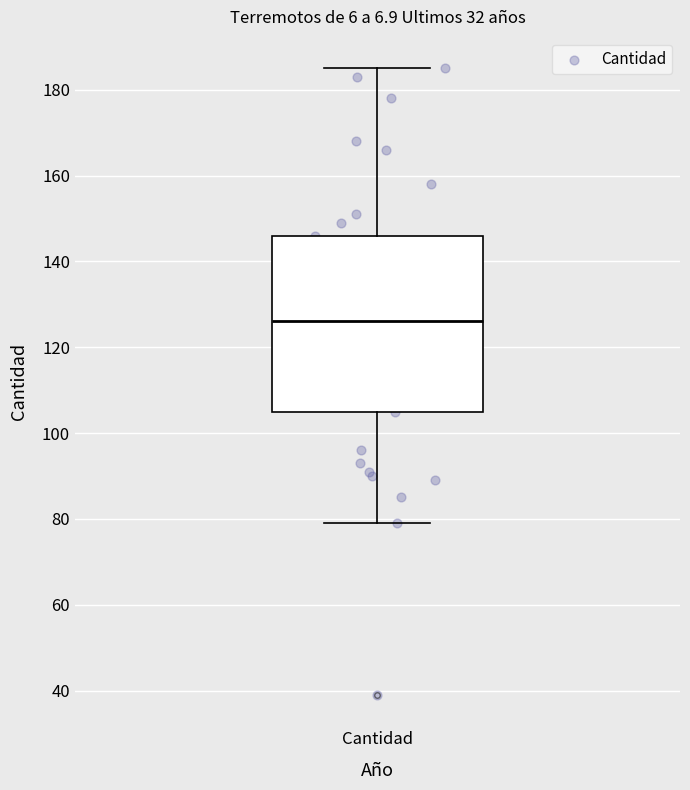

Where does the median line of the box for Cantidad sit on the y-axis? The values are not printed on the chart, so give them approximately, as read against the axis.

126